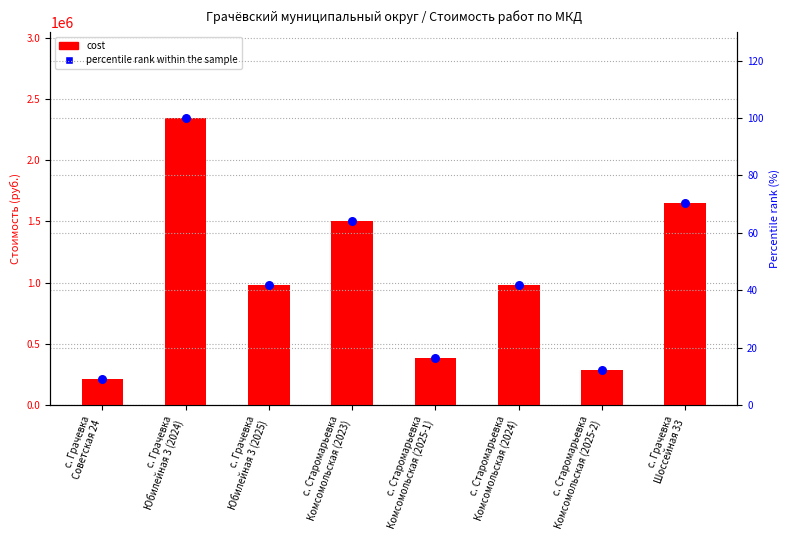

Which series has the widest spread of Y values?

cost